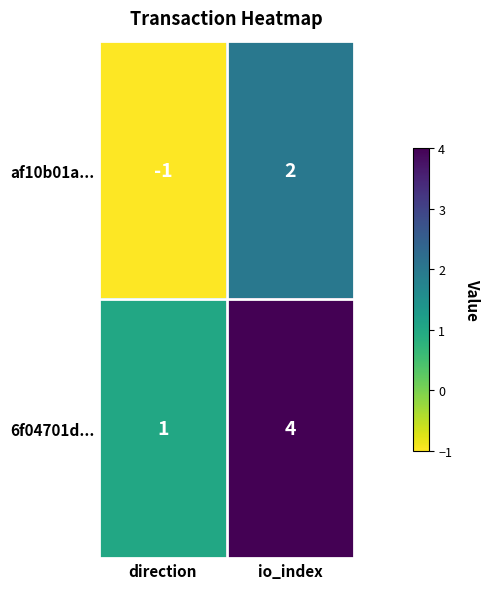

True or false: af10b01a... has a value of -1 at direction.

True